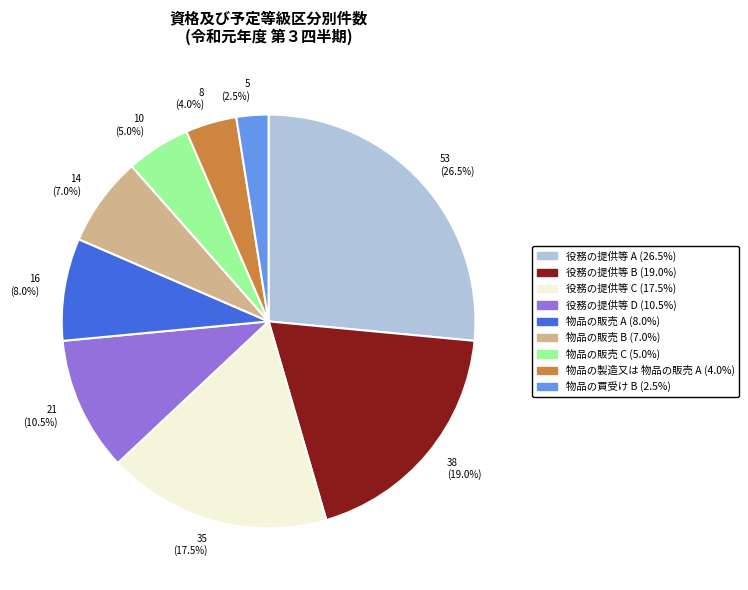

To the nearest percent, what is the average slice percentage?

11%